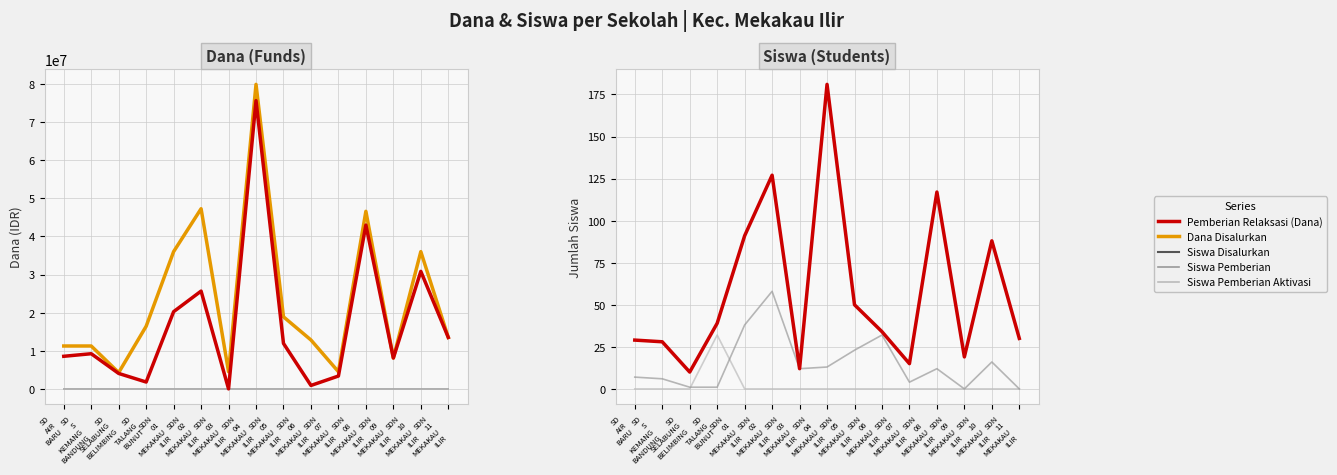

What is the total value across all series at SD
TALANG
BUNUT?

18225072